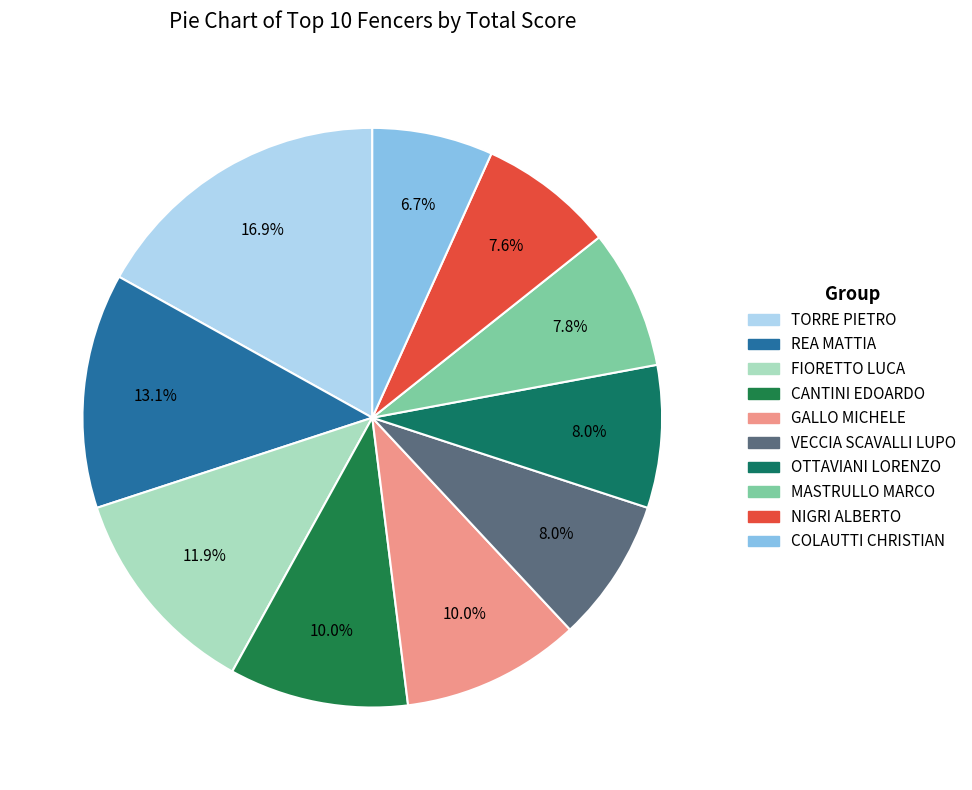

To the nearest percent, what is the difference between the largest and smallest slice percentages?

10%